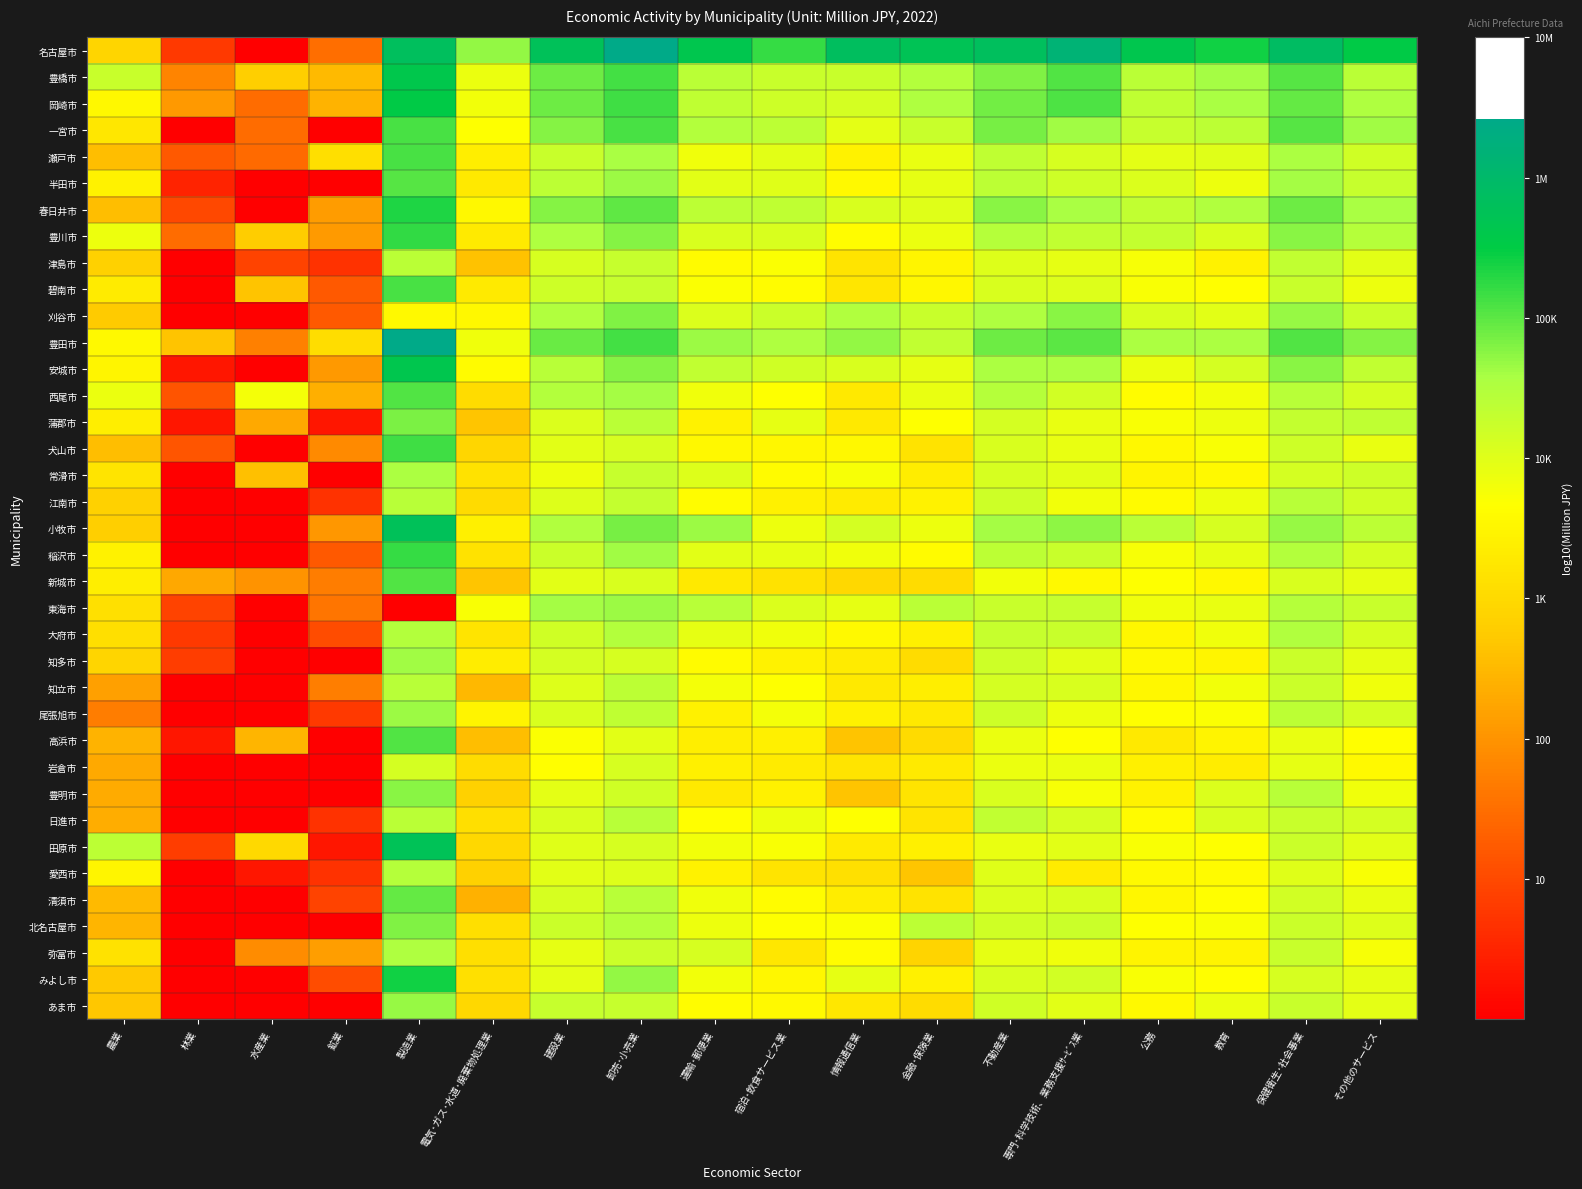

Between 運輸･郵便業 and 林業, which is larger?

運輸･郵便業